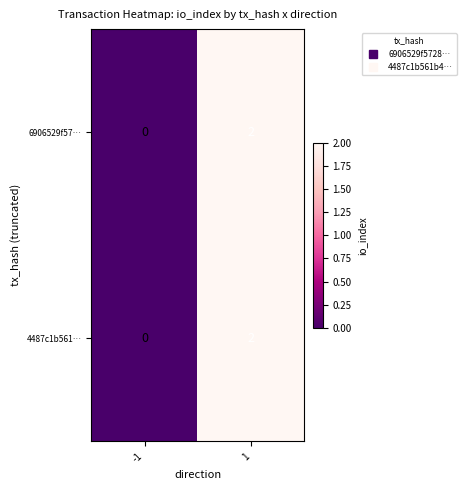

Is it true that 6906529f57… equals 3 at 1?

False